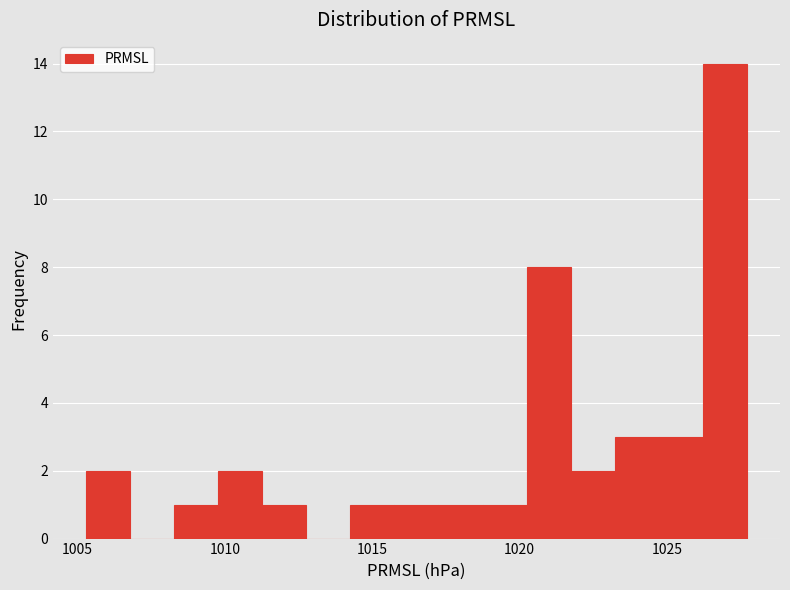

Around what value on the x-axis is the tallest bar? Give the approximate position of its centre, as read against the axis.

1027.0